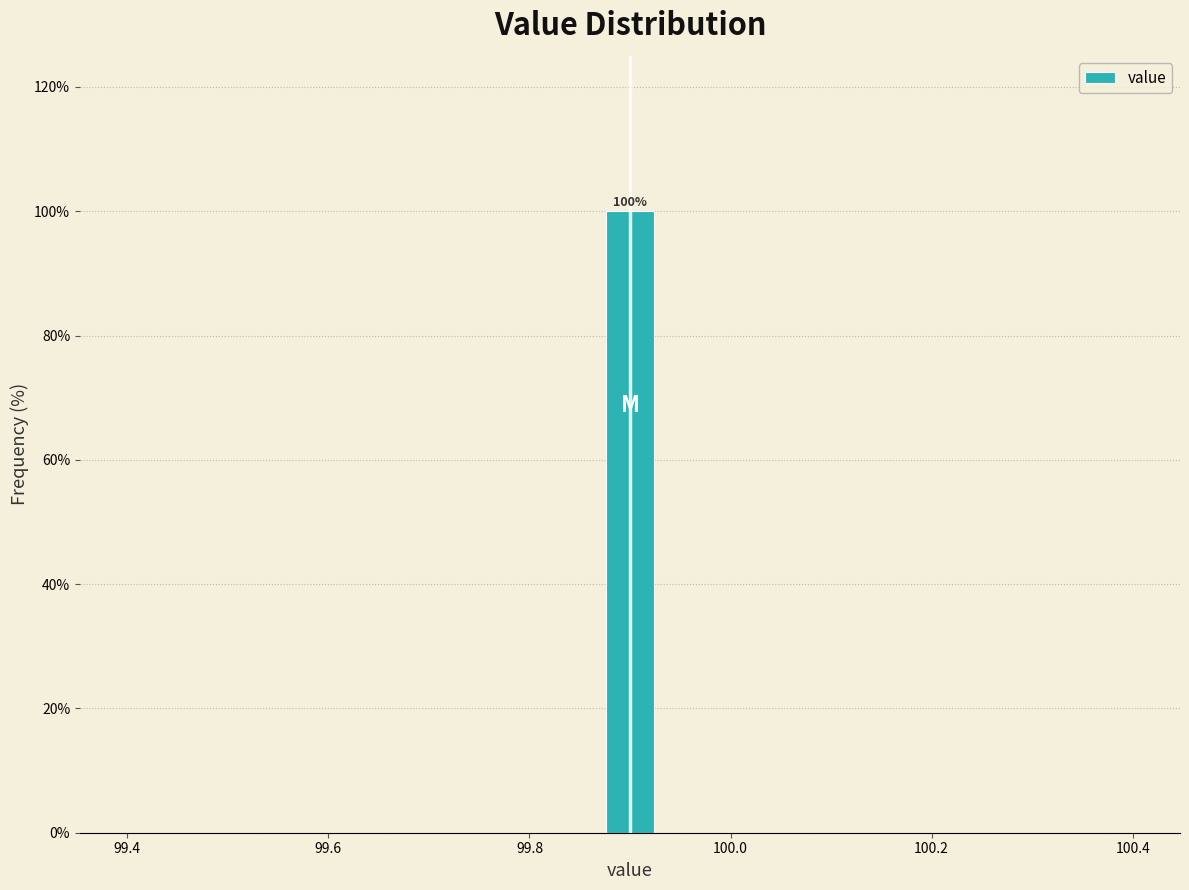

Around what value on the x-axis is the tallest bar? Give the approximate position of its centre, as read against the axis.

99.90